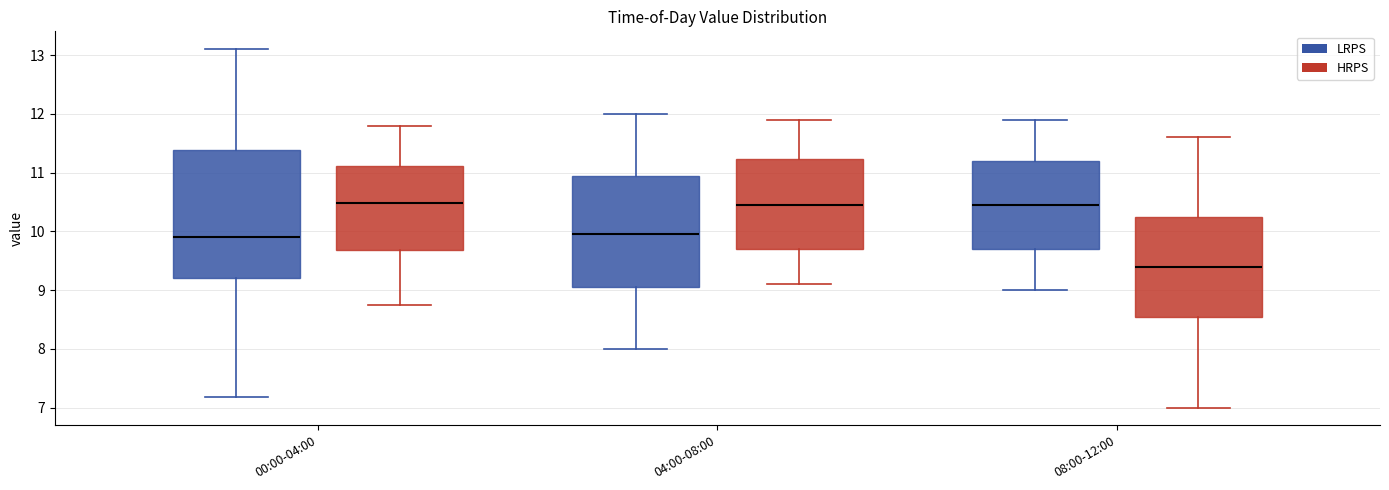

Where does the upper whisker of the box for 00:00-04:00 (HRPS) end on the y-axis? The values are not printed on the chart, so give them approximately, as read against the axis.

11.8